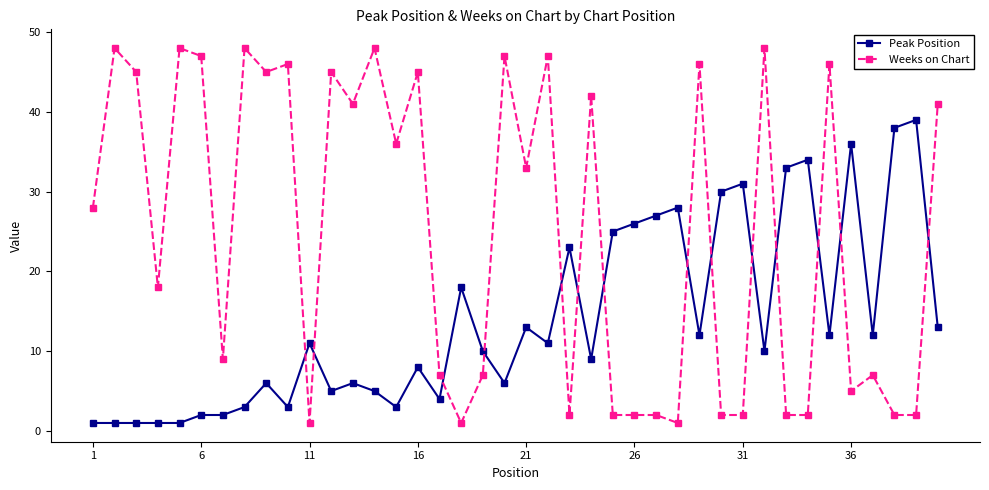

Does the chart display data point markers on the line(s)?

Yes